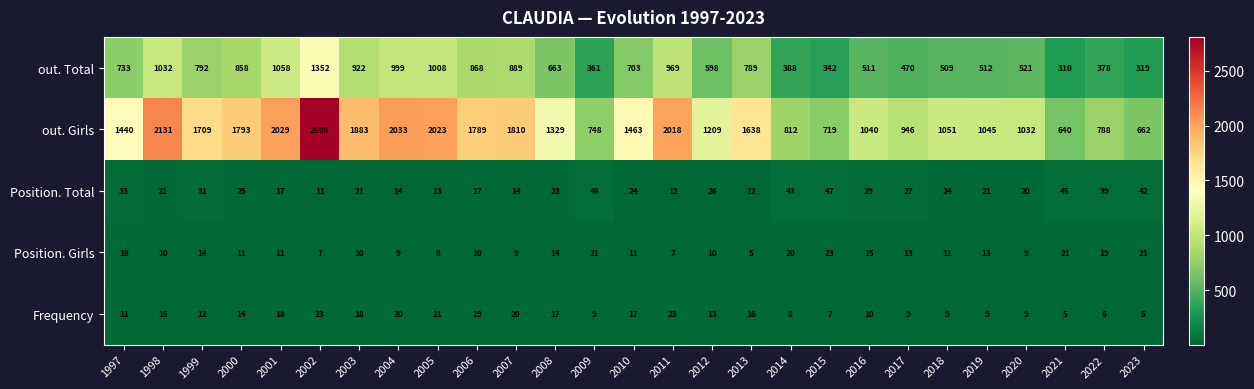

What is the spread (max minus min) of values at 2004?

2024